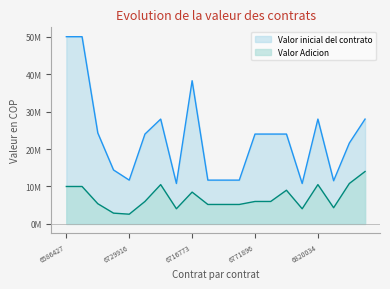

What is the maximum value shown in the chart?

50000000